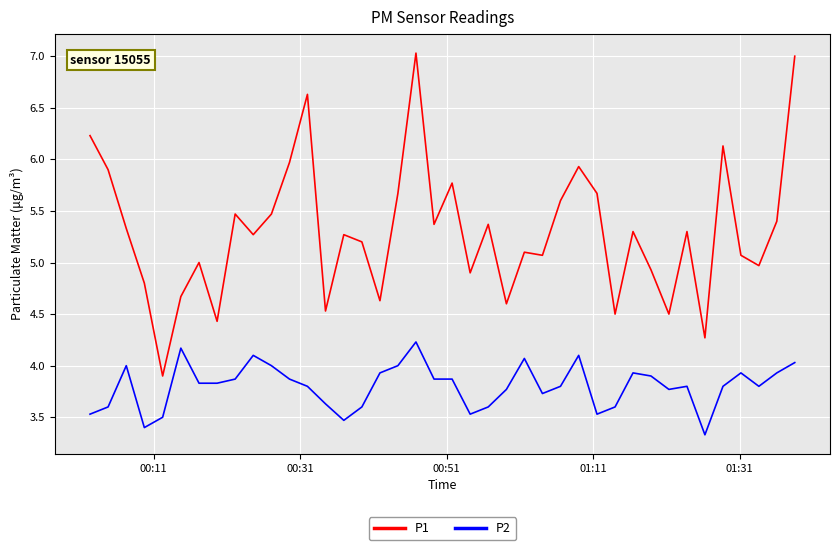

List the series in order of their peak value, highest first.

P1, P2